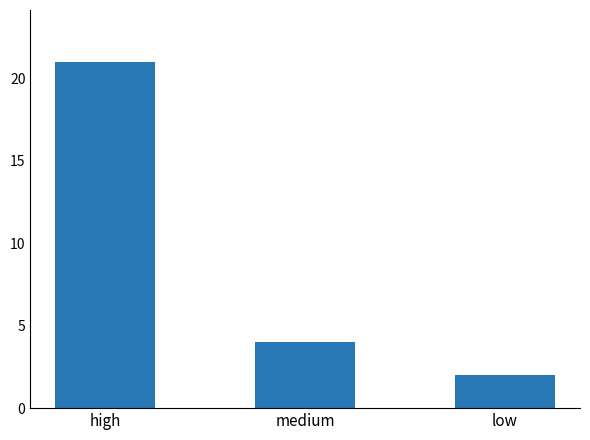

Rank the categories by value from highest to lowest.

high, medium, low